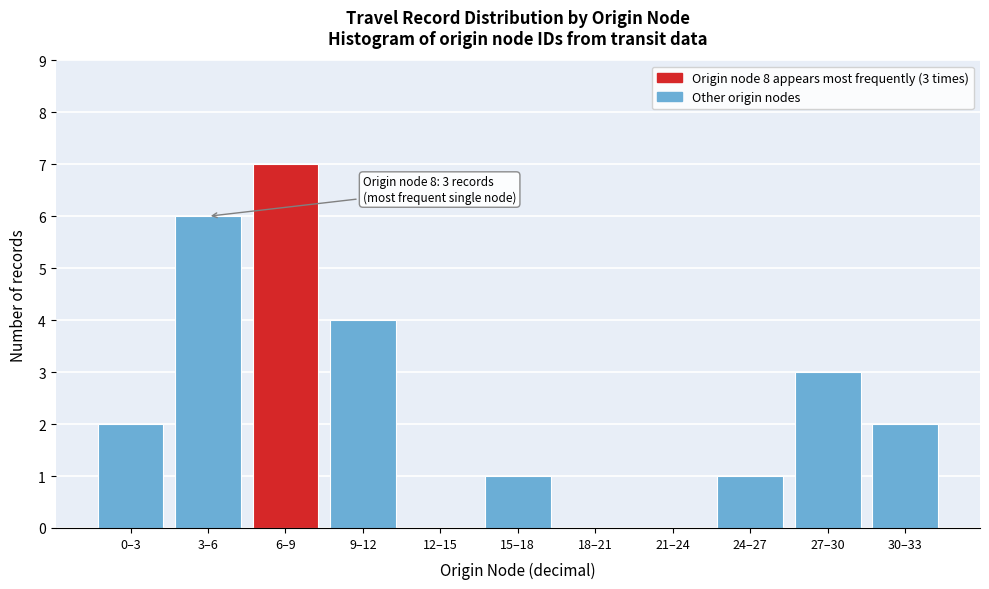

Reading right to left, transcribe all the data shown in this chart.

30–33=2	27–30=3	24–27=1	21–24=0	18–21=0	15–18=1	12–15=0	9–12=4	6–9=7	3–6=6	0–3=2